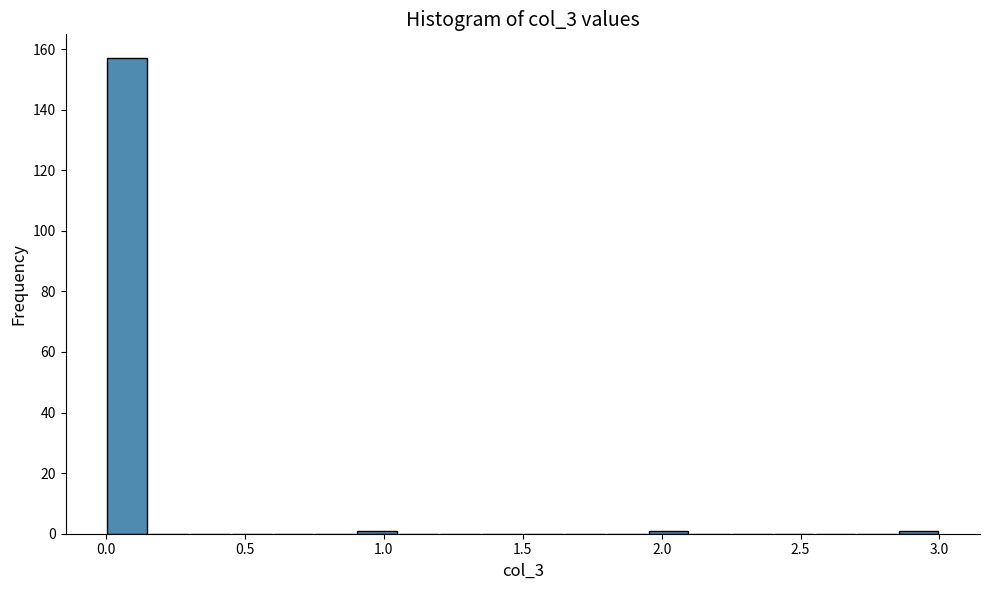

Around what value on the x-axis is the tallest bar? Give the approximate position of its centre, as read against the axis.

0.10